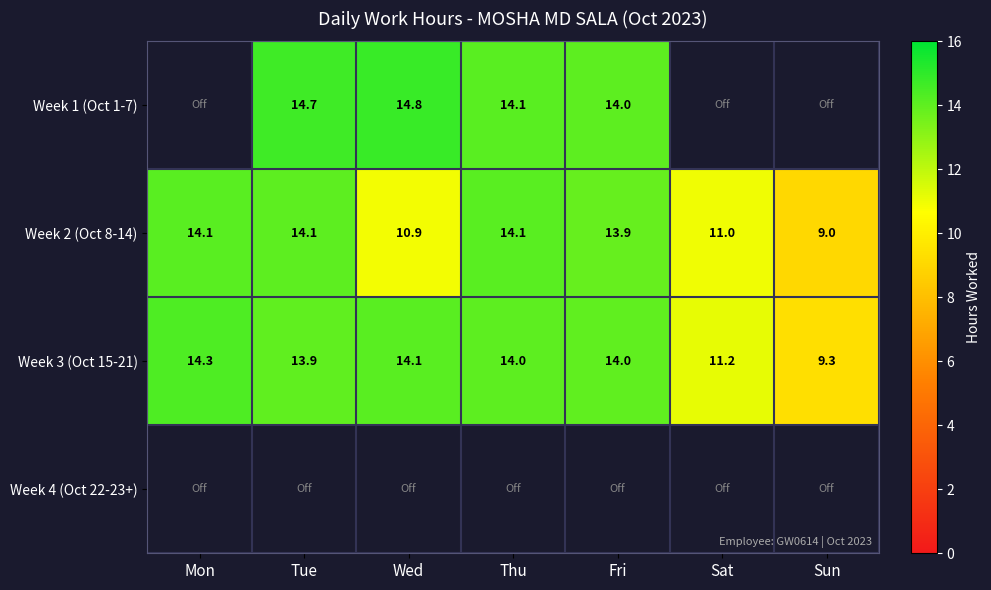

Rank the categories by Week 2 (Oct 8-14) value from lowest to highest.

Sun, Wed, Sat, Fri, Tue, Thu, Mon